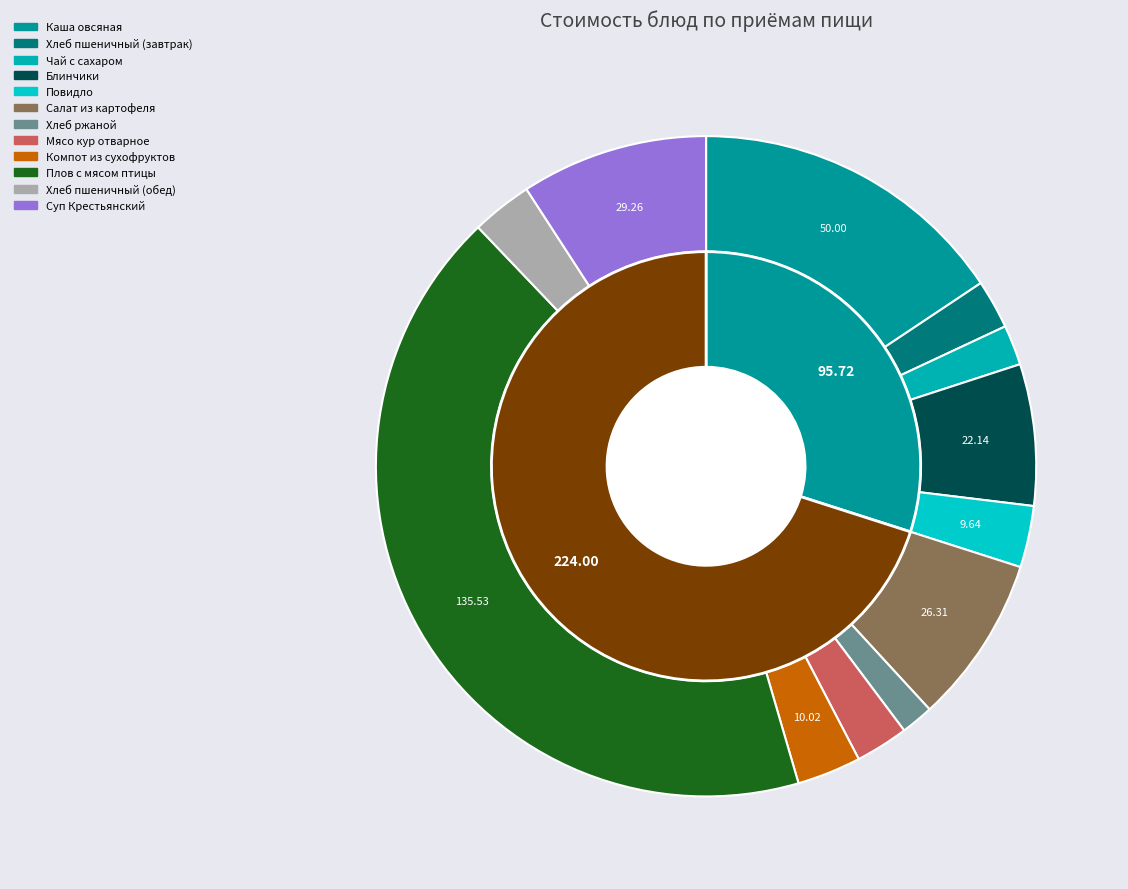

Which has a higher value, Блинчики or Каша овсяная?

Каша овсяная